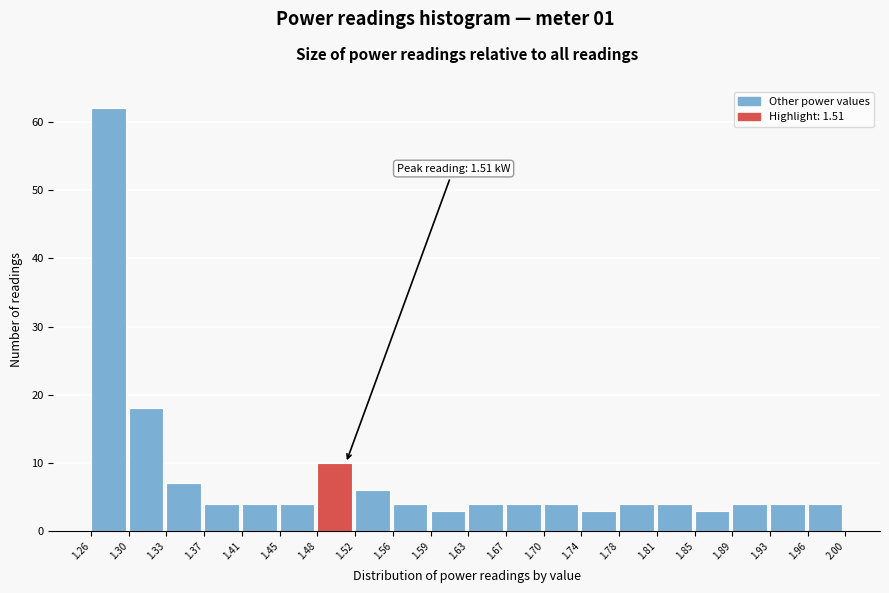

Which range on the x-axis has the tallest bar?

1.26 to 1.30